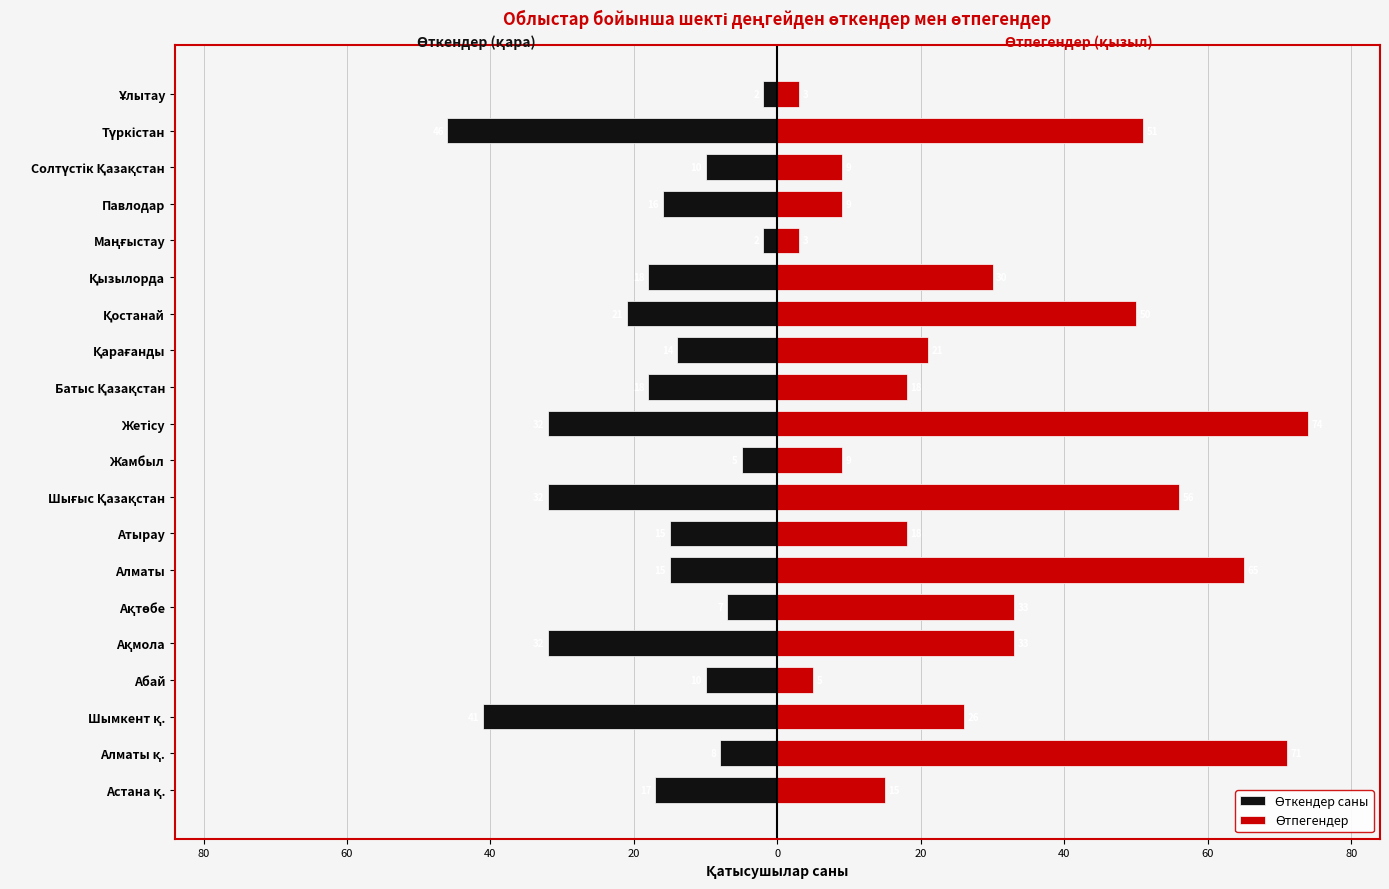

List the series in order of their overall mean, lowest first.

Өткендер саны, Өтпегендер